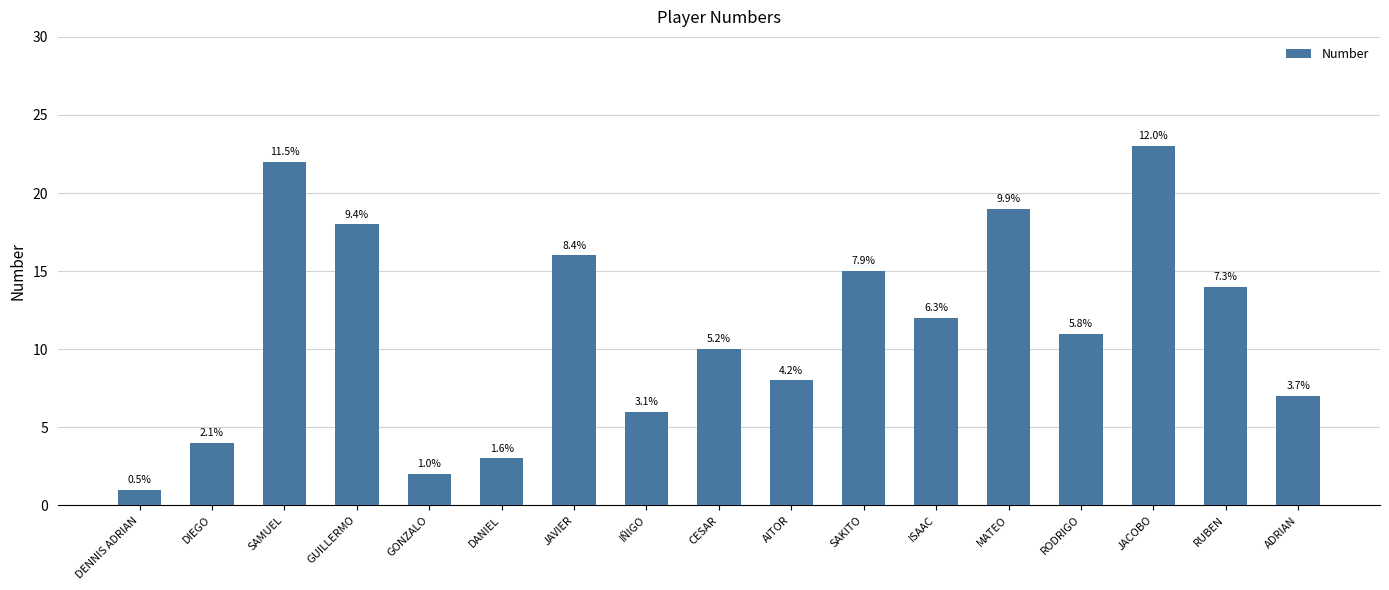

How many bars are there in total?

17